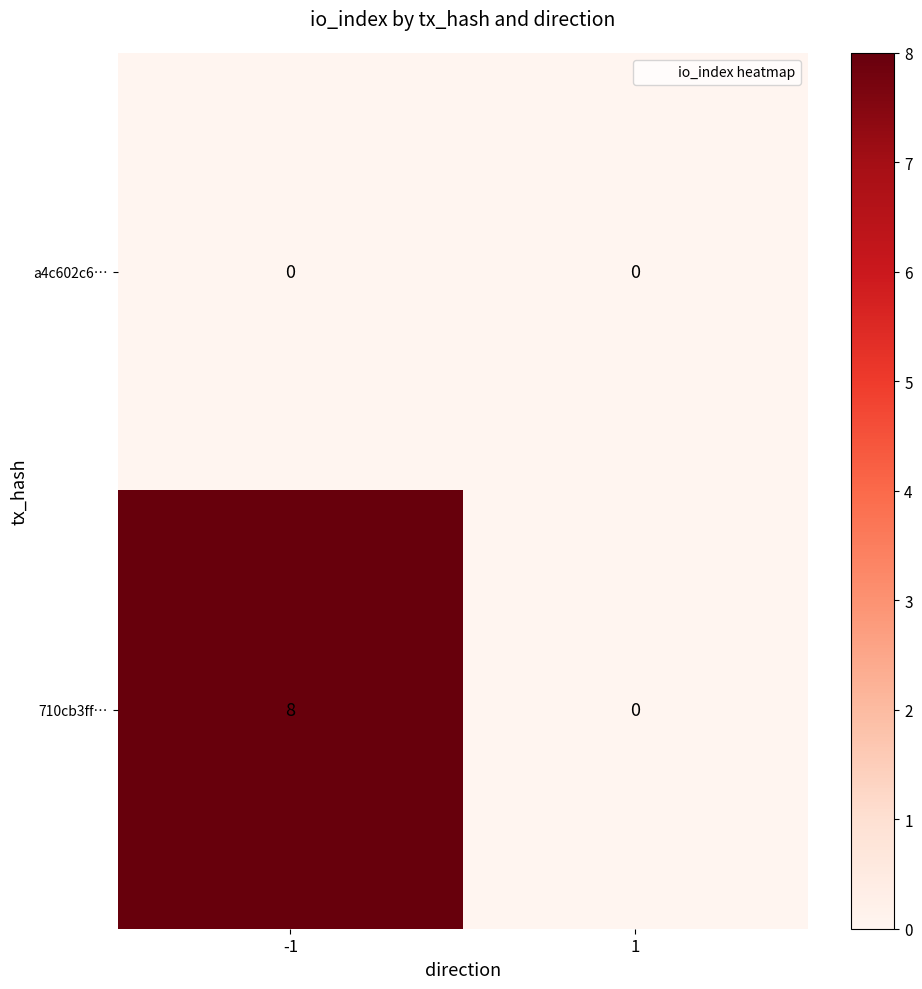

What is the greatest value displayed?

8